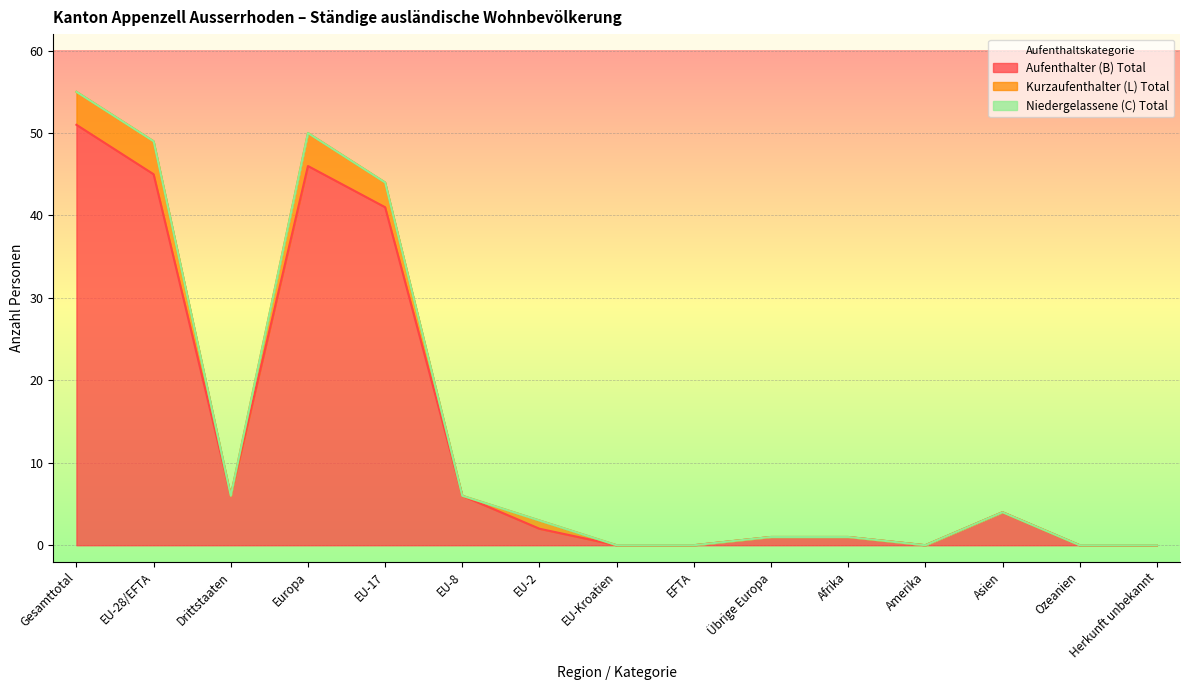

Where is Kurzaufenthalter (L) Total nearest to the value 27?

EU-17